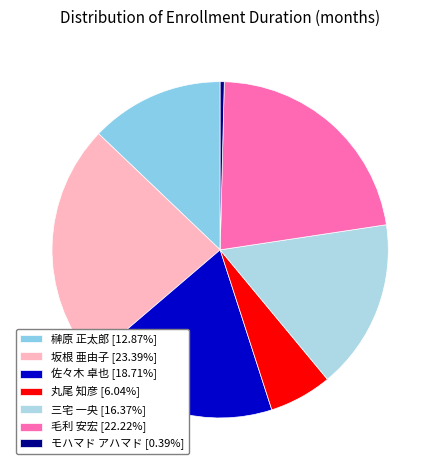

What percentage is the 丸尾 知彦 slice, to the nearest percent?

6%